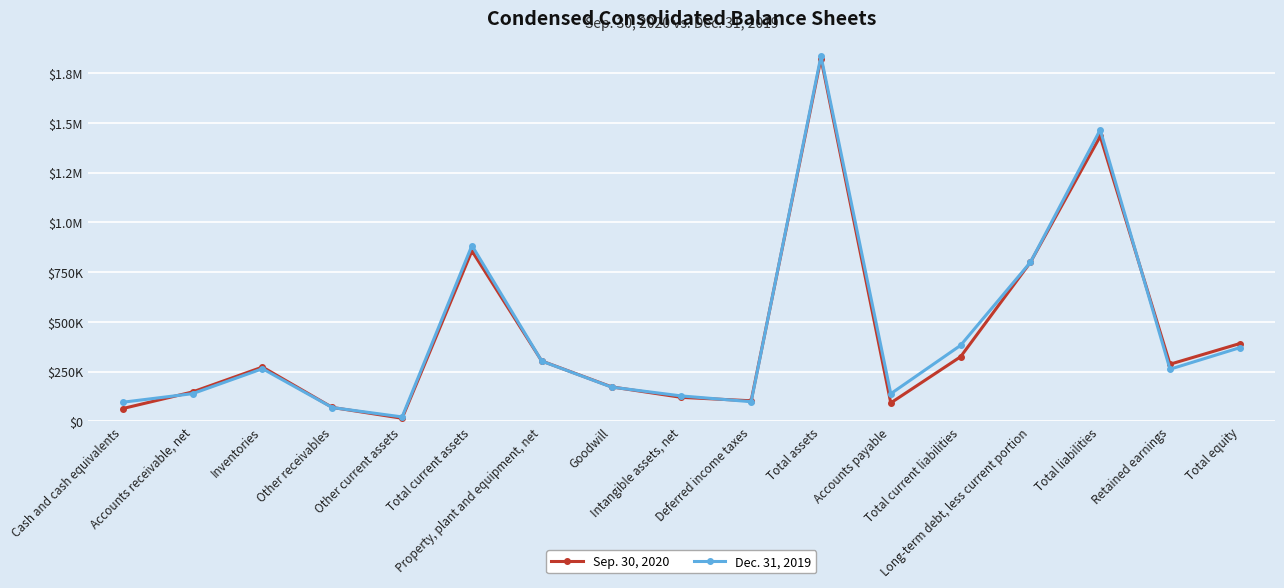

Reading left to right, what are all the values shown in this chart?

Sep. 30, 2020: 64495	148050	272797	69933	15724	856228	303291	173241	120658	103380	1822508	92702	324523	798775	1431600	287073	390908
Dec. 31, 2019: 96202	139333	264476	69365	22373	883169	302672	172209	127815	98714	1834621	138799	381745	798862	1464419	262016	370202